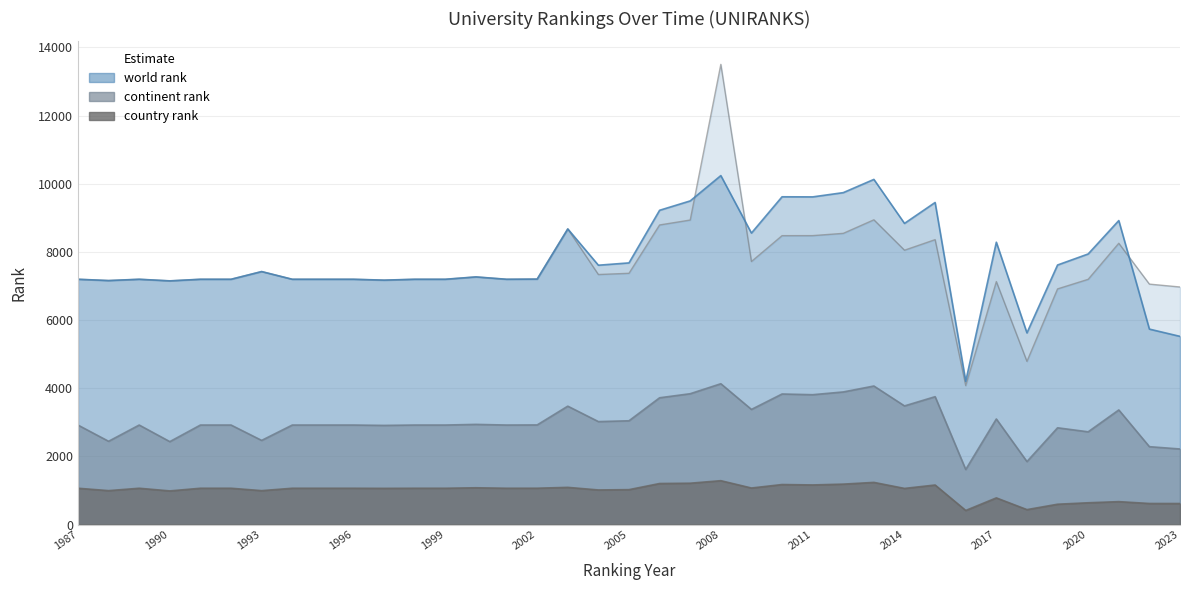

What is the difference between the maximum and minimum values in the historical rank series?

9426.5